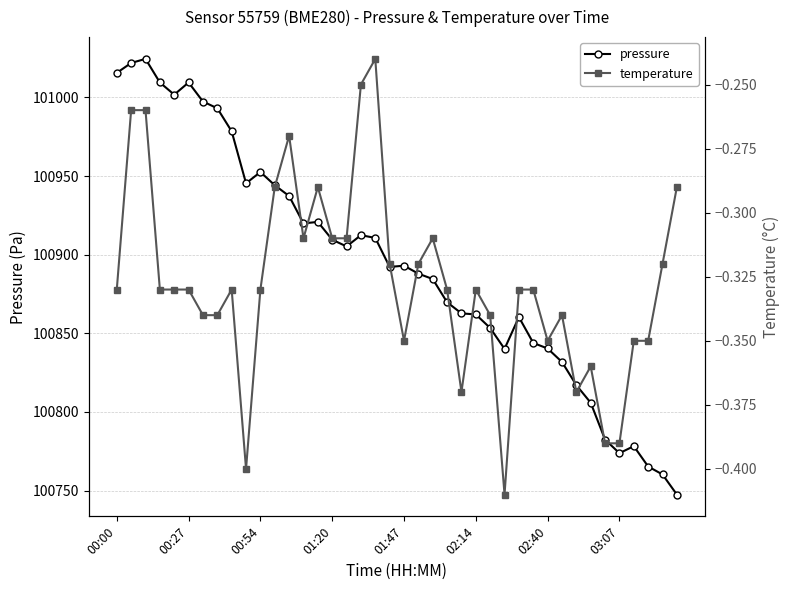

Is the value of pressure at 9 greater than the value of temperature at 27?

Yes